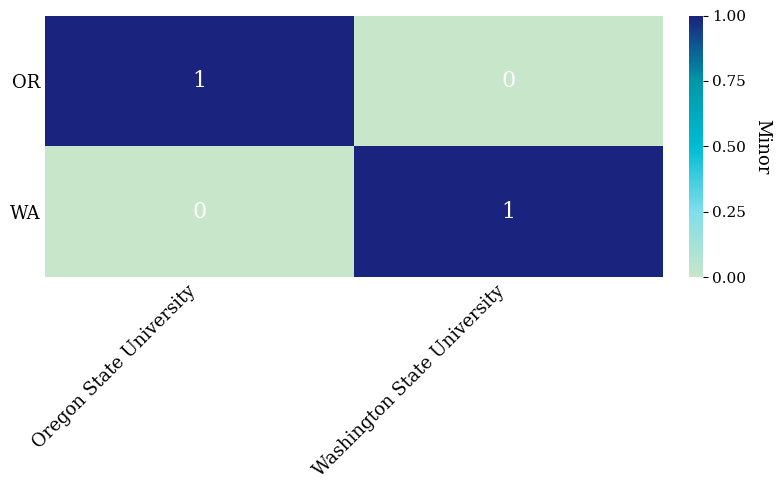

True or false: OR has a value of 0 at Washington State University.

True